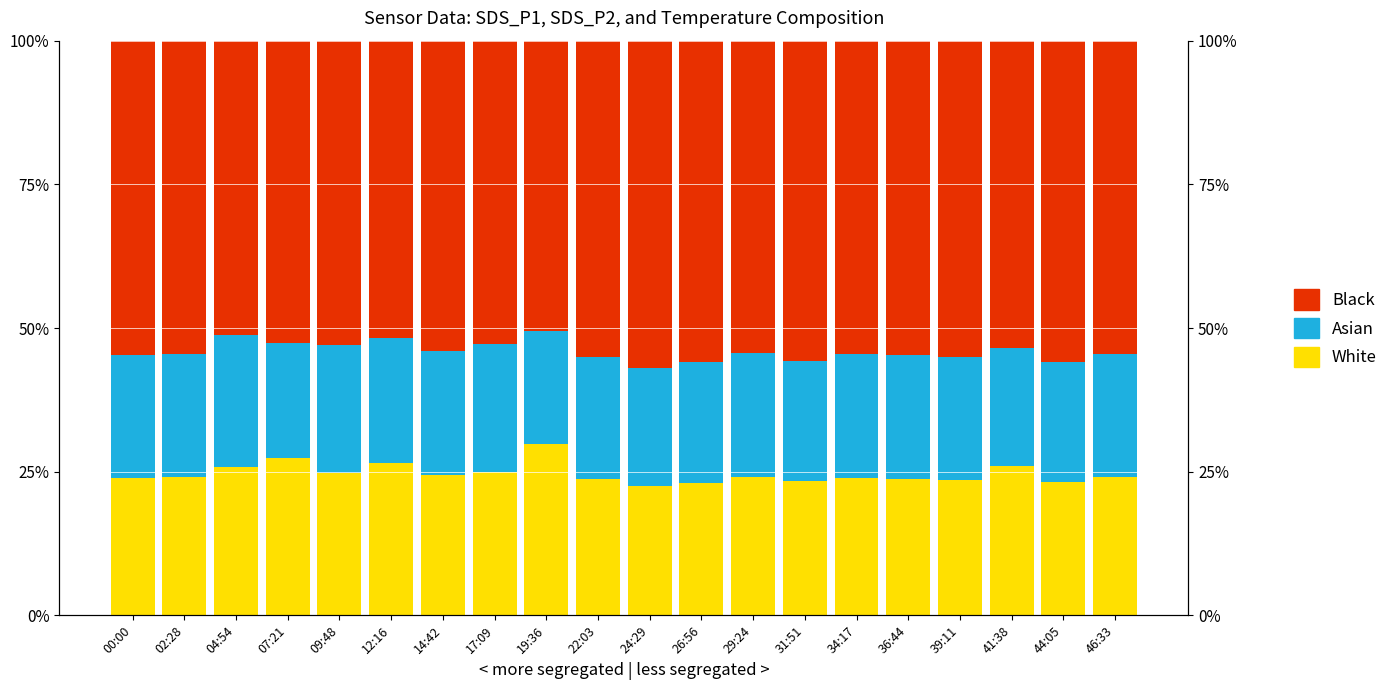

The value of White at 24:29 is 6.5. True or false?

False